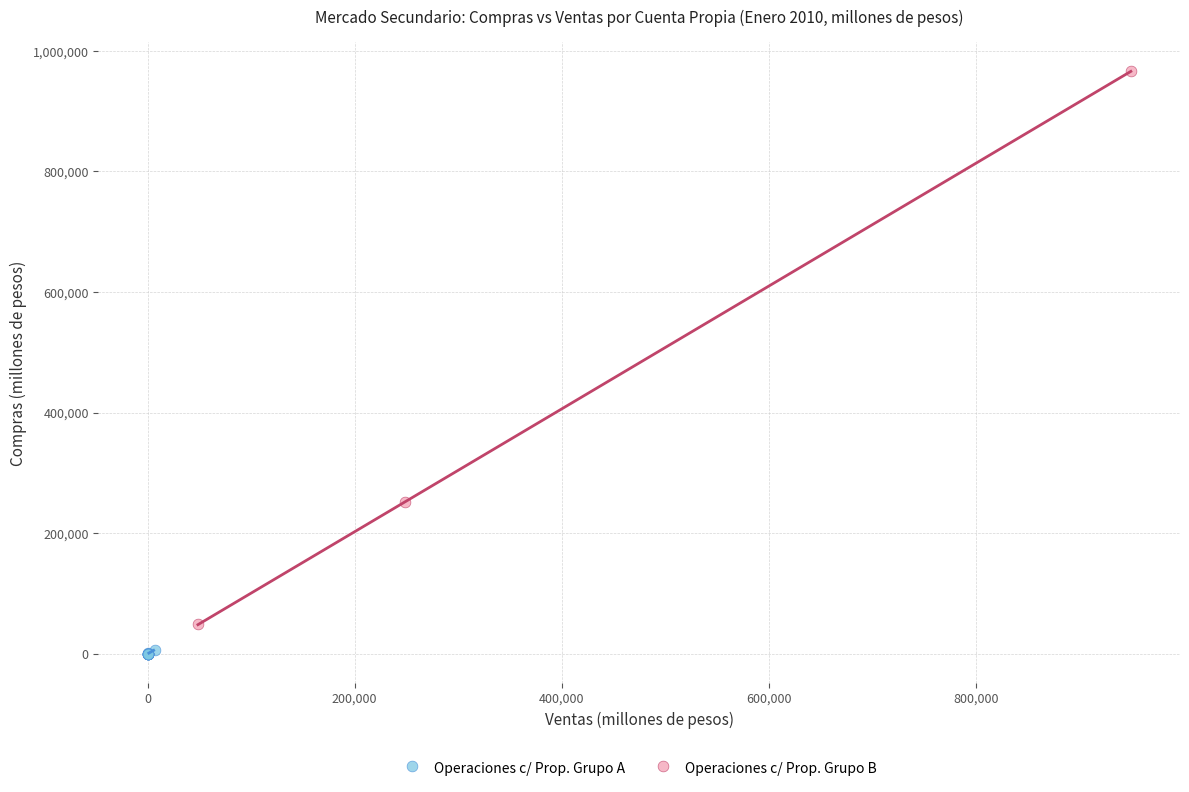

Which series has the largest Y range (max minus min)?

Operaciones c/ Prop. Grupo B